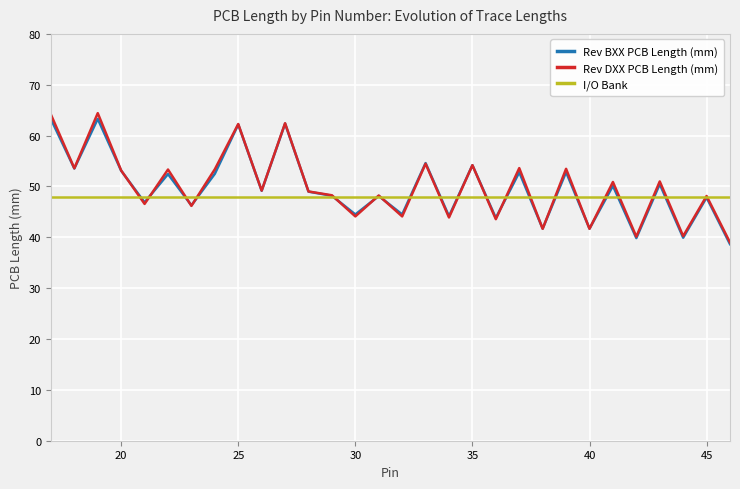

What is the greatest value displayed?

64.4